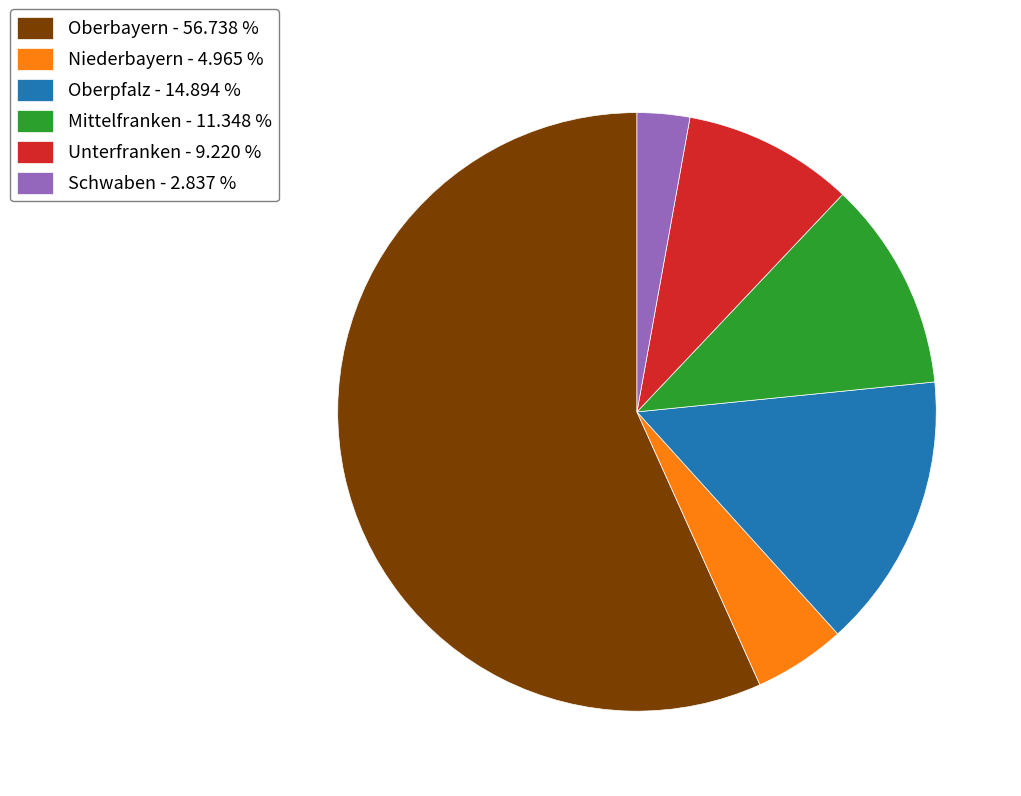

Do Mittelfranken and Oberbayern together represent more than half of the pie?

Yes